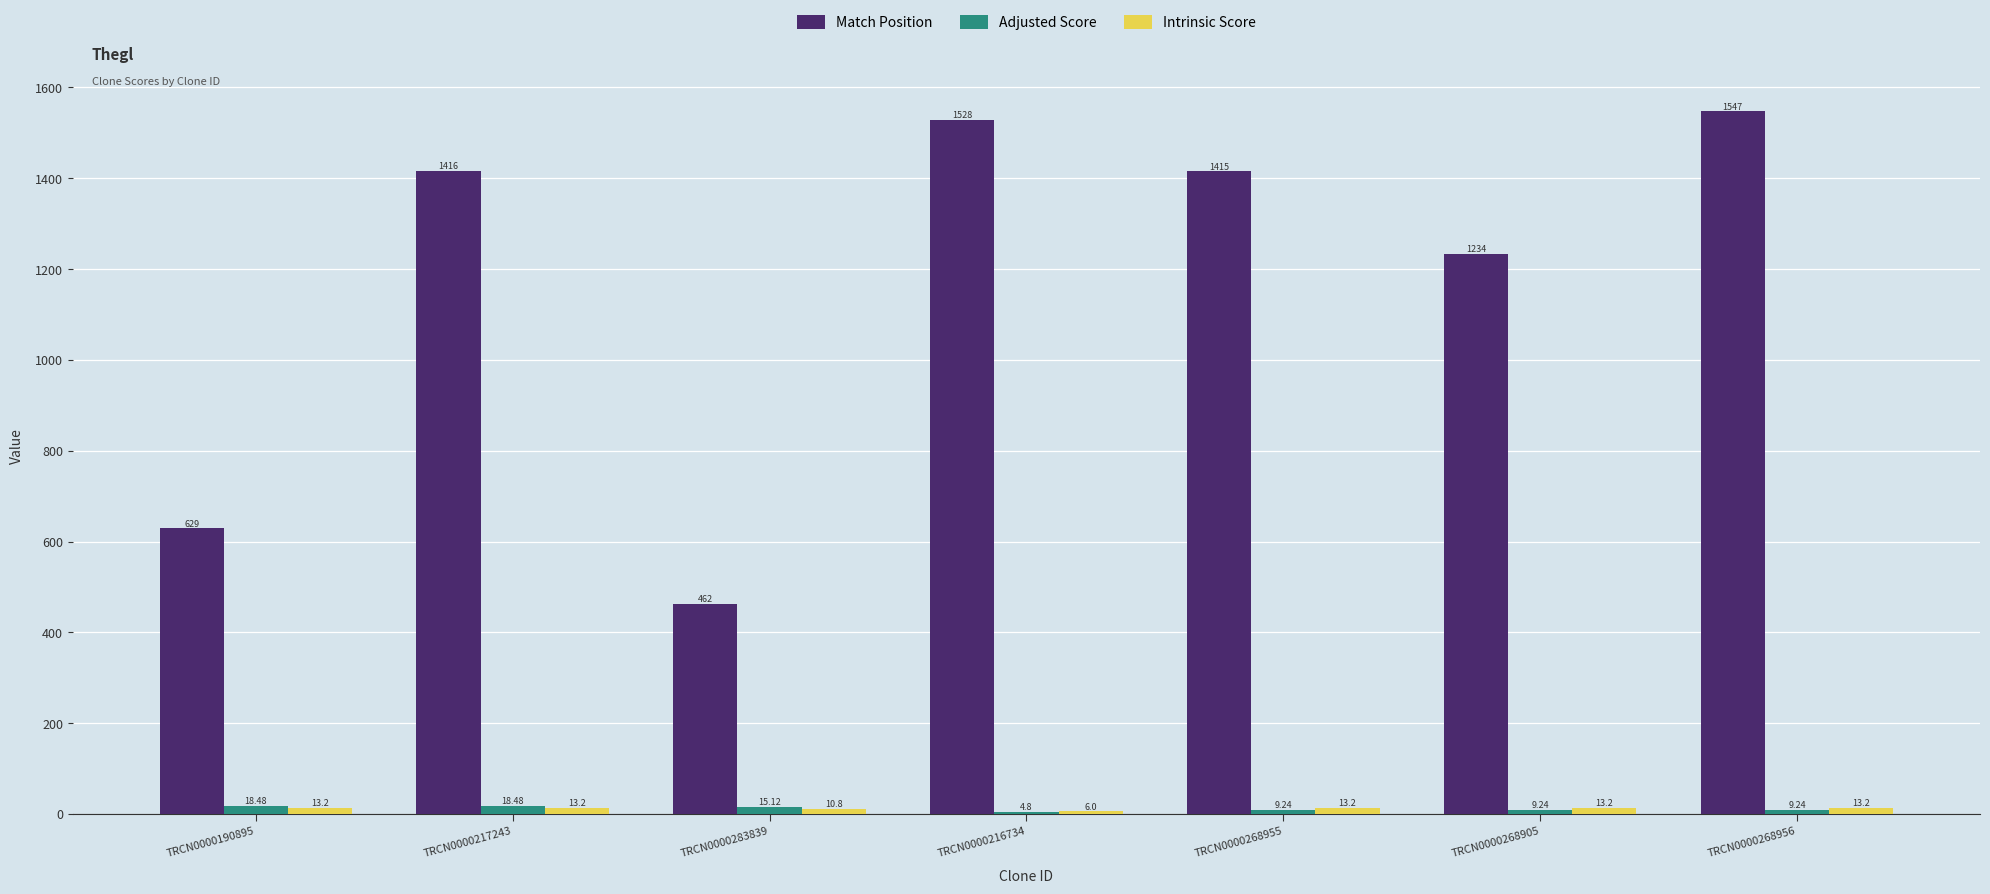

What is the sum of the Match Position values at TRCN0000268955 and TRCN0000190895?

2044.0